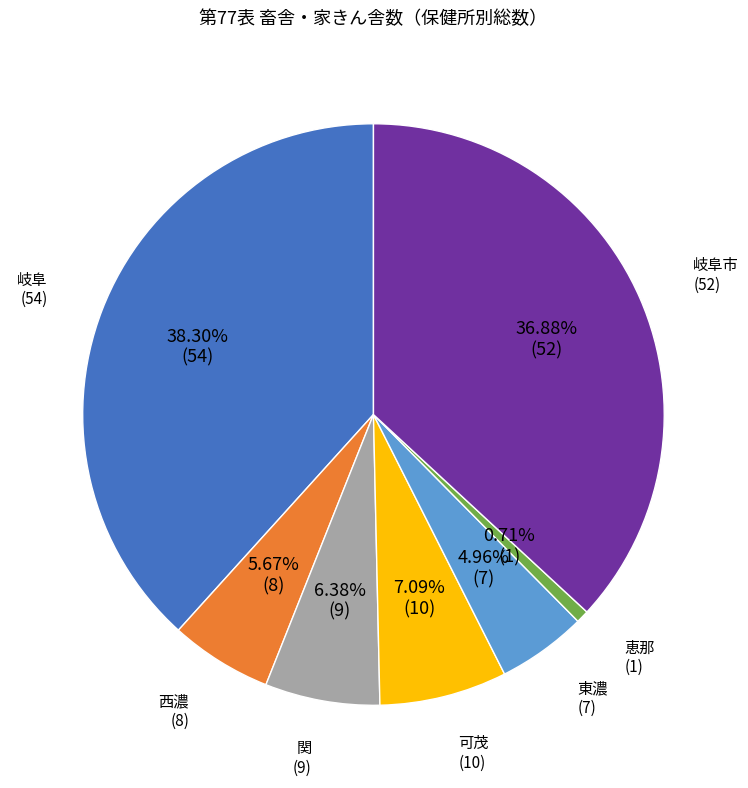

Is there a majority slice in this chart?

No